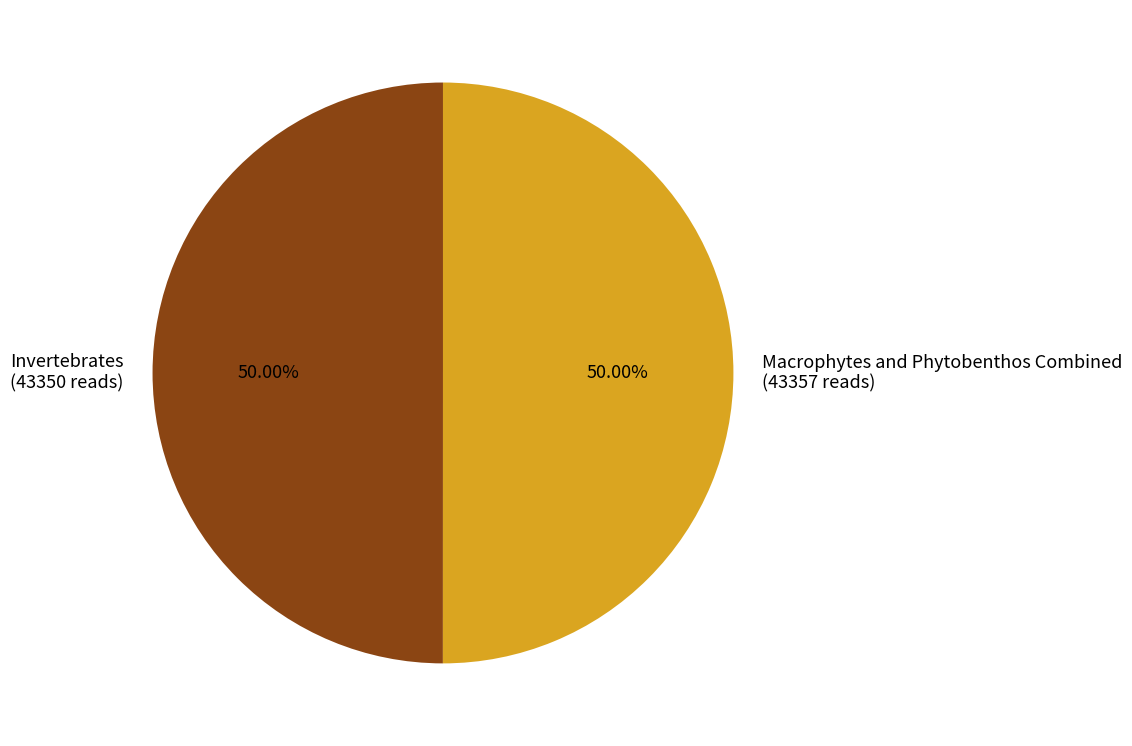

True or false: Macrophytes and Phytobenthos Combined accounts for 50% of the total.

True